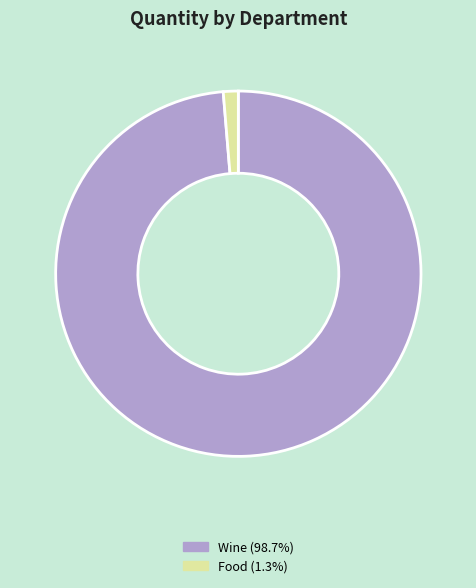

Combined, do Wine and Food account for over 50%?

Yes